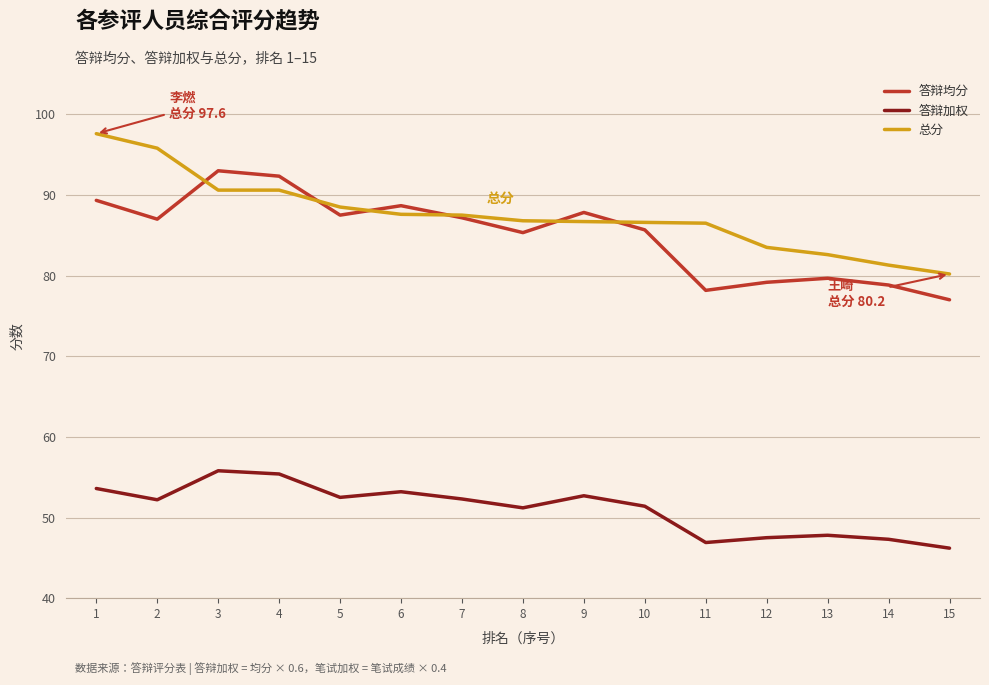

Is the value of 答辩加权 at 4 greater than the value of 答辩均分 at 7?

No